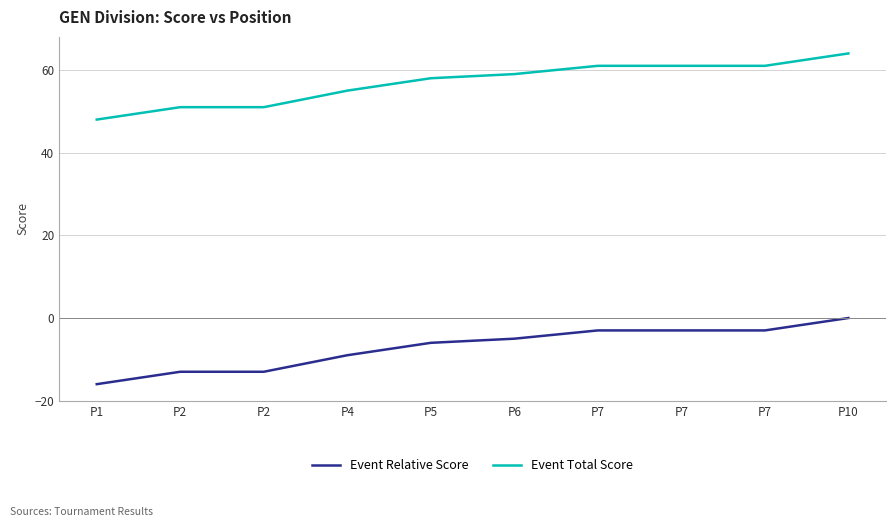

Is this an area chart (filled region under the line)?

No